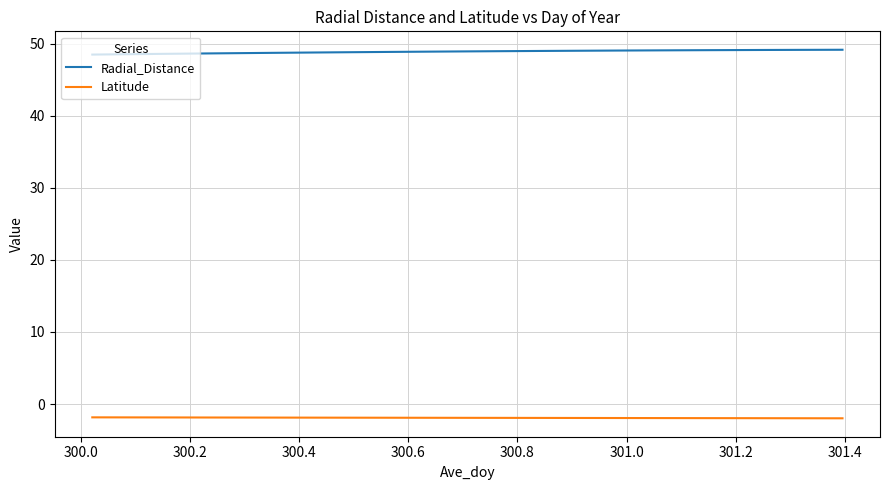

What is the maximum value for Radial_Distance?

49.1